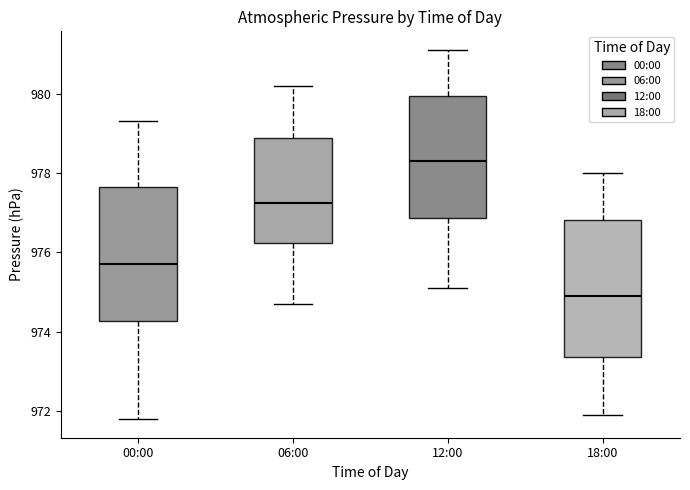

Which box has the lowest median line?

18:00